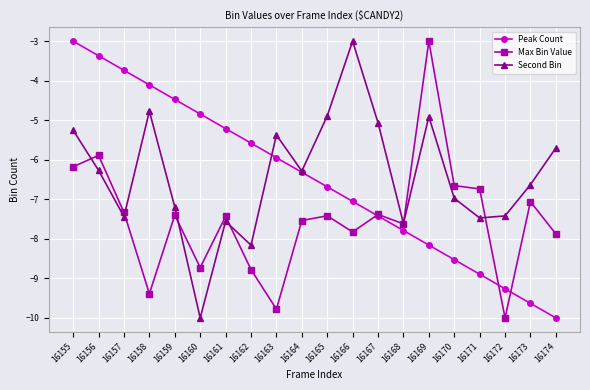

After their last crossing, which series has the higher values: Peak Count or Second Bin?

Second Bin